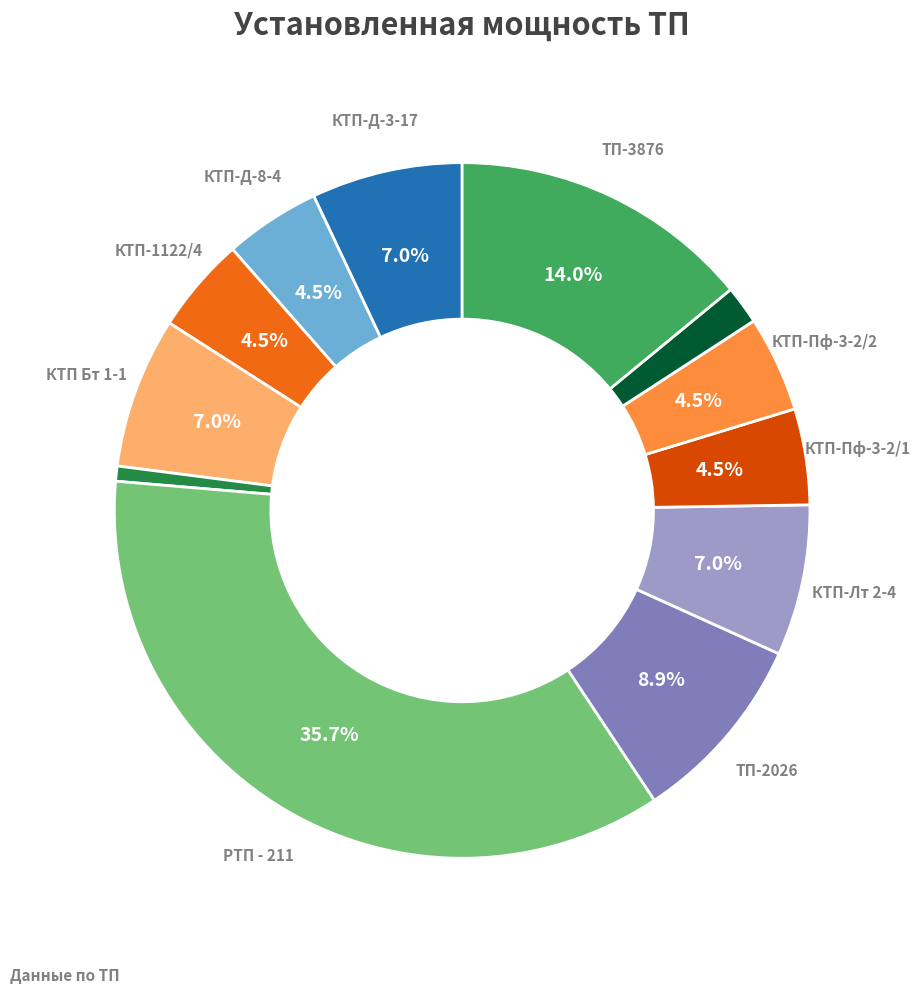

Is there a majority slice in this chart?

No